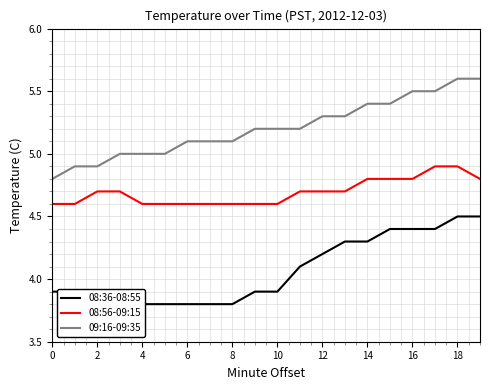

Is it true that 09:16-09:35 equals 8.7 at 6?

False